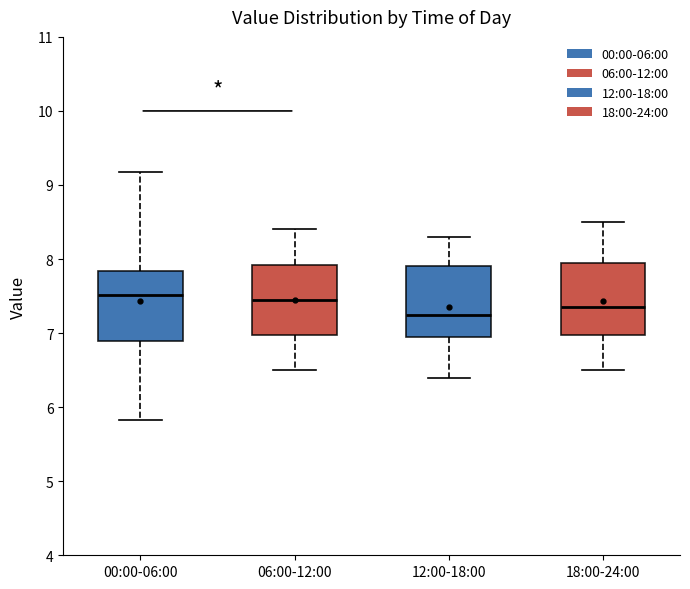

Reading left to right, read every box against the y-axis: the position of its median line, the range the box covers, and the ends of its whiskers. The values are not printed on the chart, so give them approximately, as read against the axis.

00:00-06:00: median 7.5, box 6.9 to 7.8, whiskers 5.8 to 9.2
06:00-12:00: median 7.5, box 7.0 to 7.9, whiskers 6.5 to 8.4
12:00-18:00: median 7.3, box 7.0 to 7.9, whiskers 6.4 to 8.3
18:00-24:00: median 7.4, box 7.0 to 8.0, whiskers 6.5 to 8.5